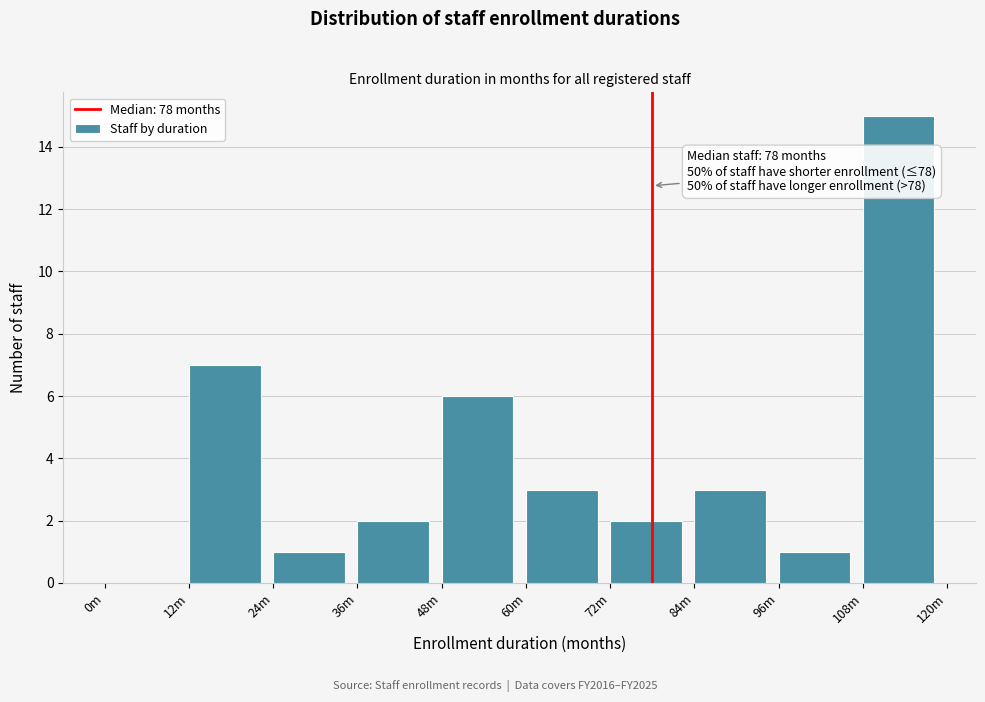

Reading right to left, extract all data points from this chart.

108m=15	96m=1	84m=3	72m=2	60m=3	48m=6	36m=2	24m=1	12m=7	0m=0